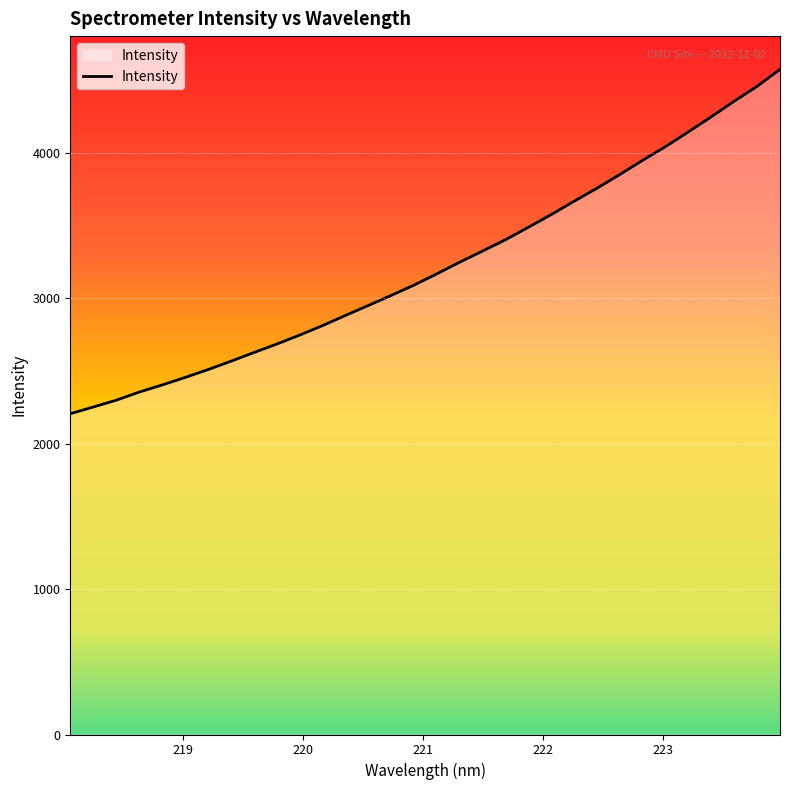

Count the number of categories in the chart.

32